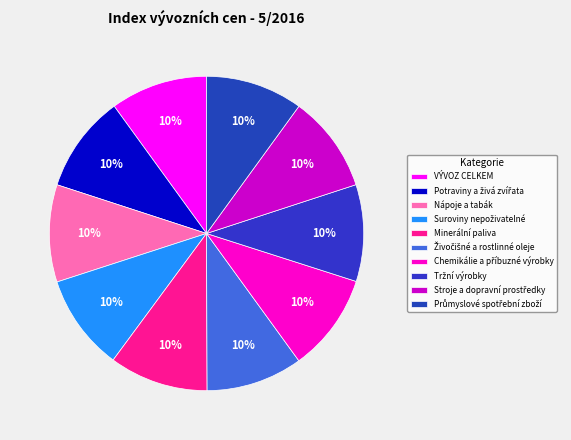

What percentage is the Chemikálie a příbuzné výrobky slice, to the nearest percent?

10%